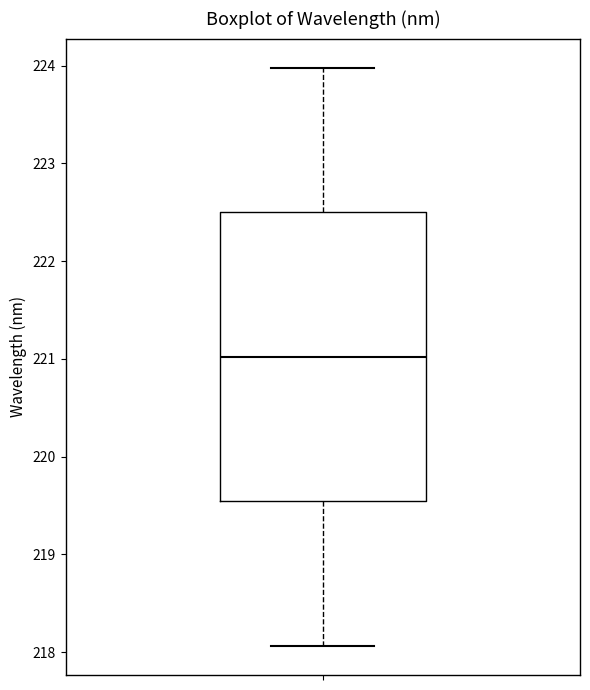

Transcribe this box plot: give where the median line is, the range the box spans, and where the two whiskers end, as read against the y-axis. The values are not printed on the chart, so give them approximately, as read against the axis.

median 221.0, box 219.5 to 222.5, whiskers 218.1 to 224.0